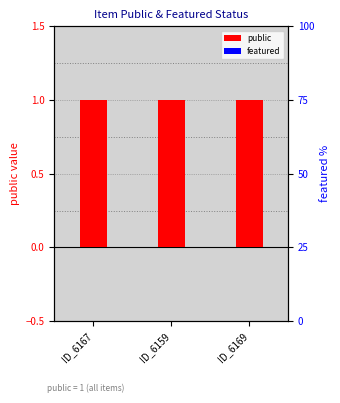

What is the label of the 2nd bar from the right?

ID_6159